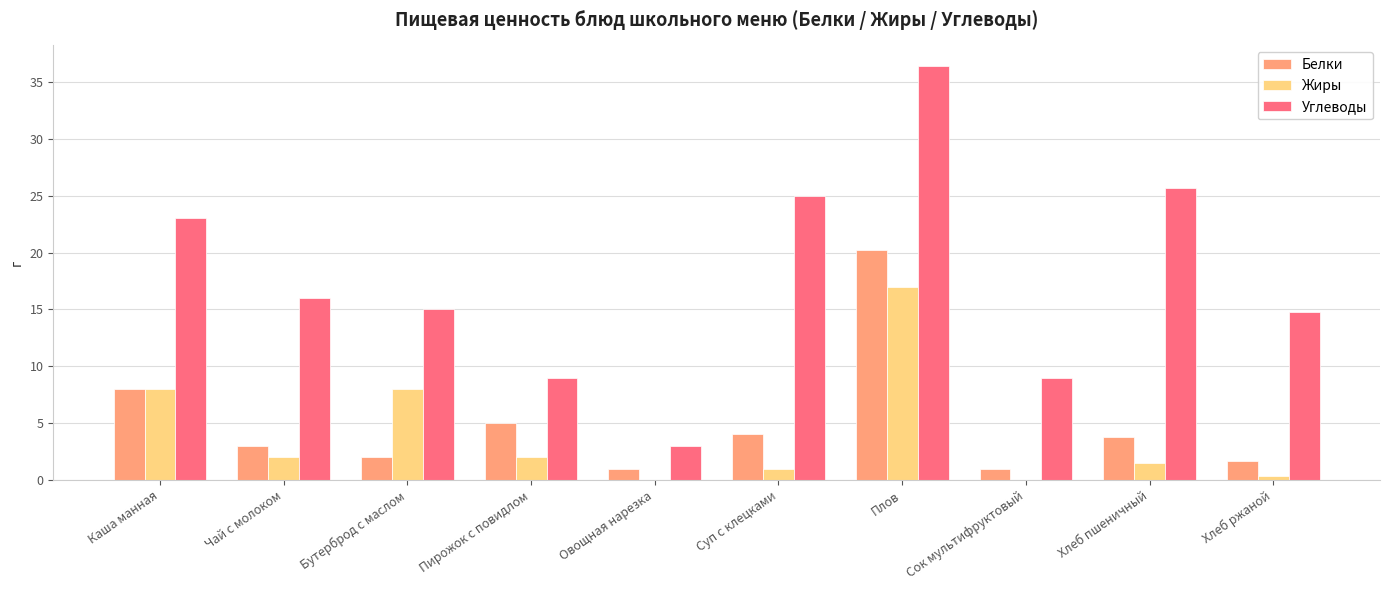

What is the total value across all series at Овощная нарезка?

4.0